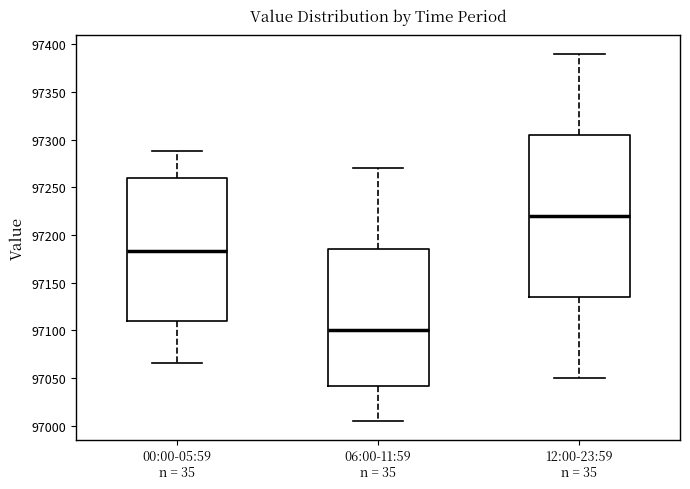

Which box is the tallest, from its lower edge to its upper edge?

12:00-23:59 n = 35